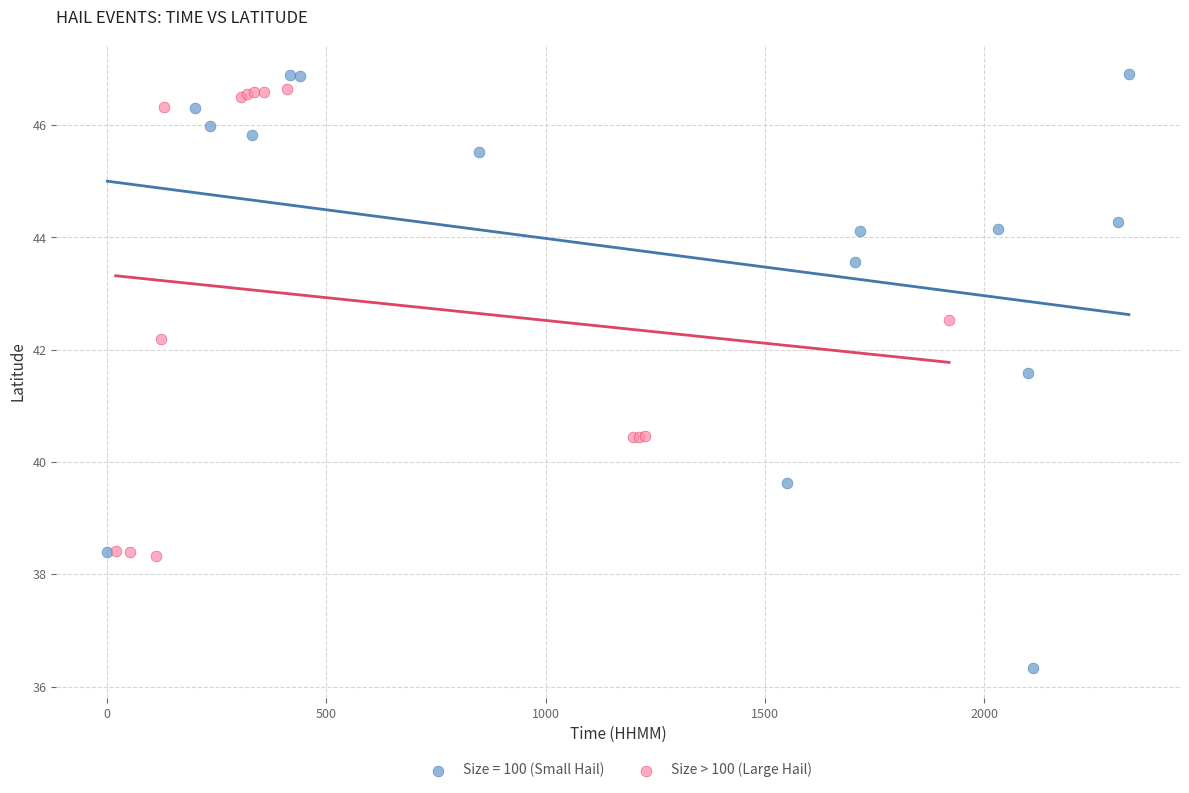

Which series has the widest spread of Y values?

Size = 100 (Small Hail)